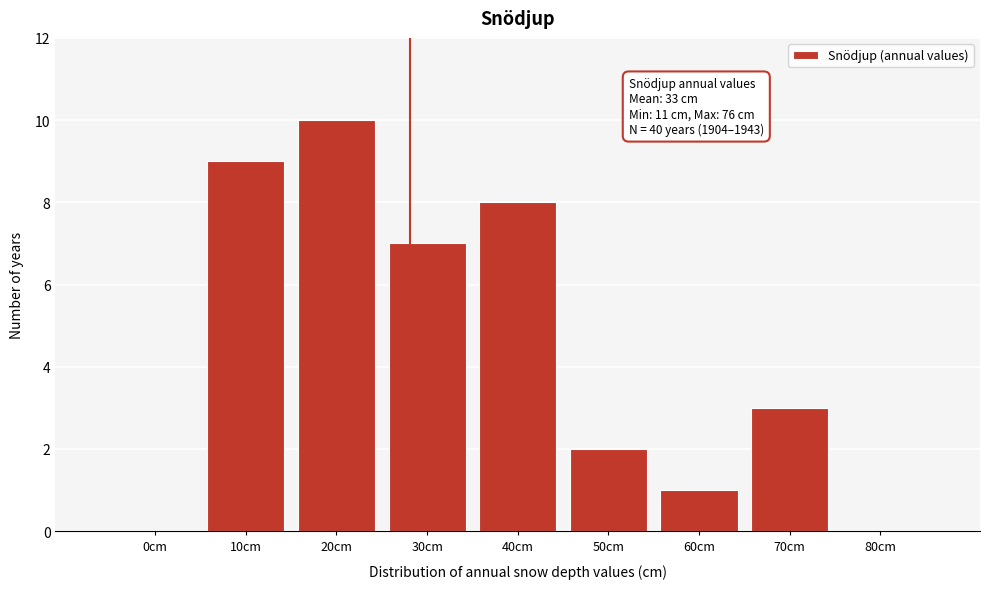

Reading right to left, what are all the values shown in this chart?

80cm=0	70cm=3	60cm=1	50cm=2	40cm=8	30cm=7	20cm=10	10cm=9	0cm=0